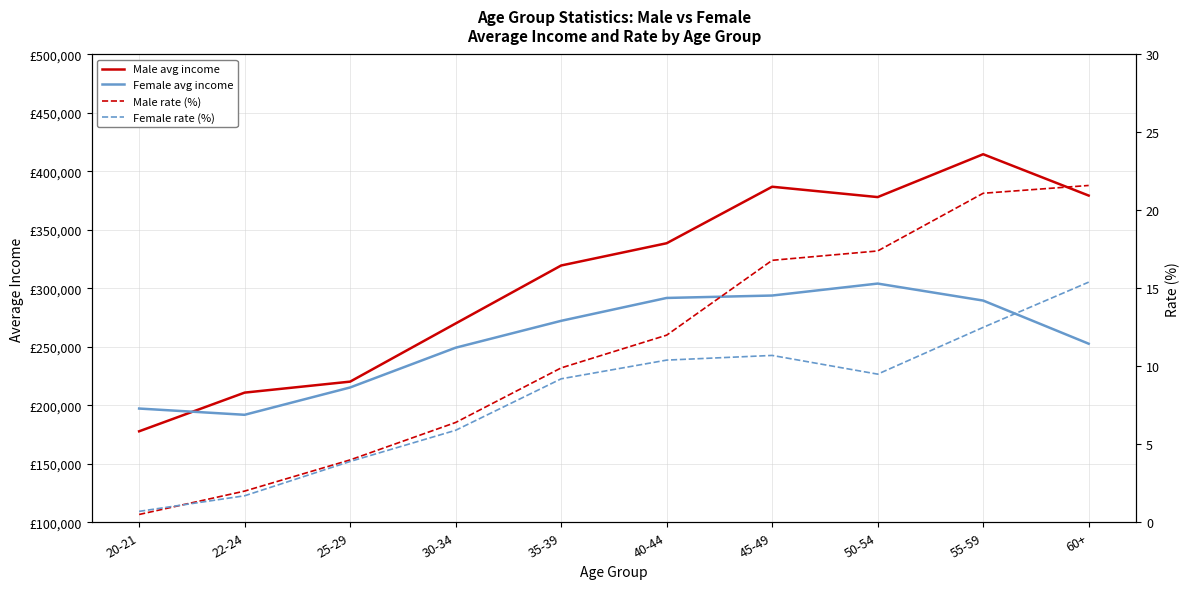

What is the value of the Male avg income point at the 6th from the left?

338604.0